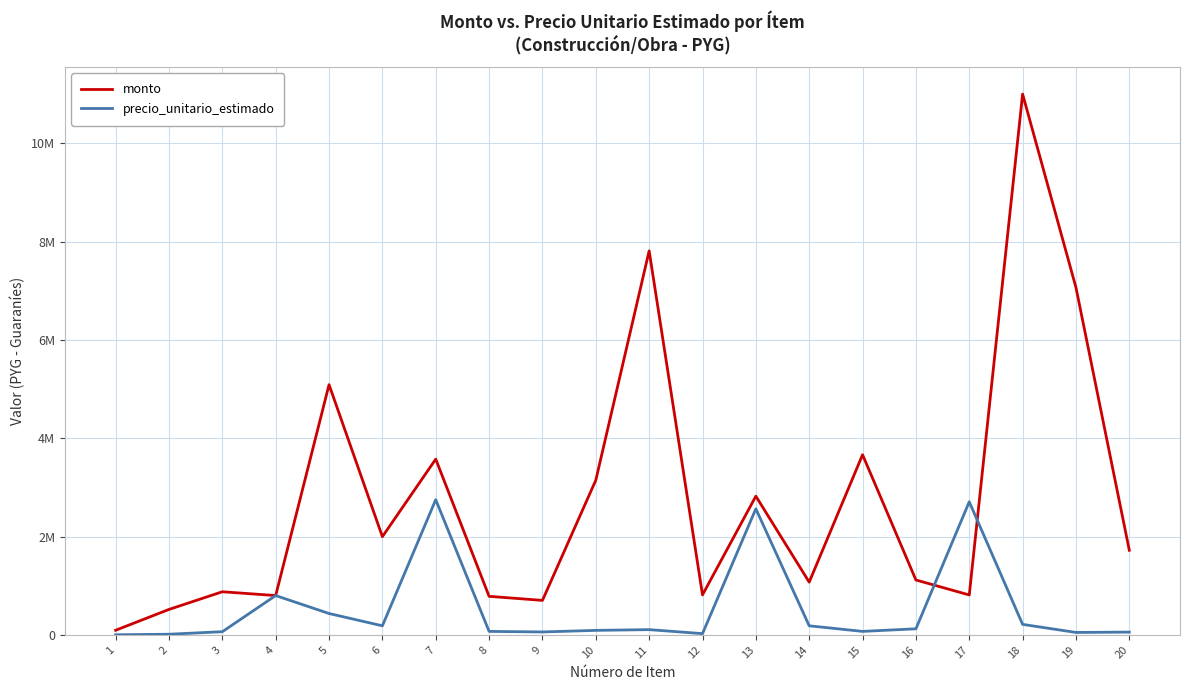

How many intersections are there between monto and precio_unitario_estimado?

2